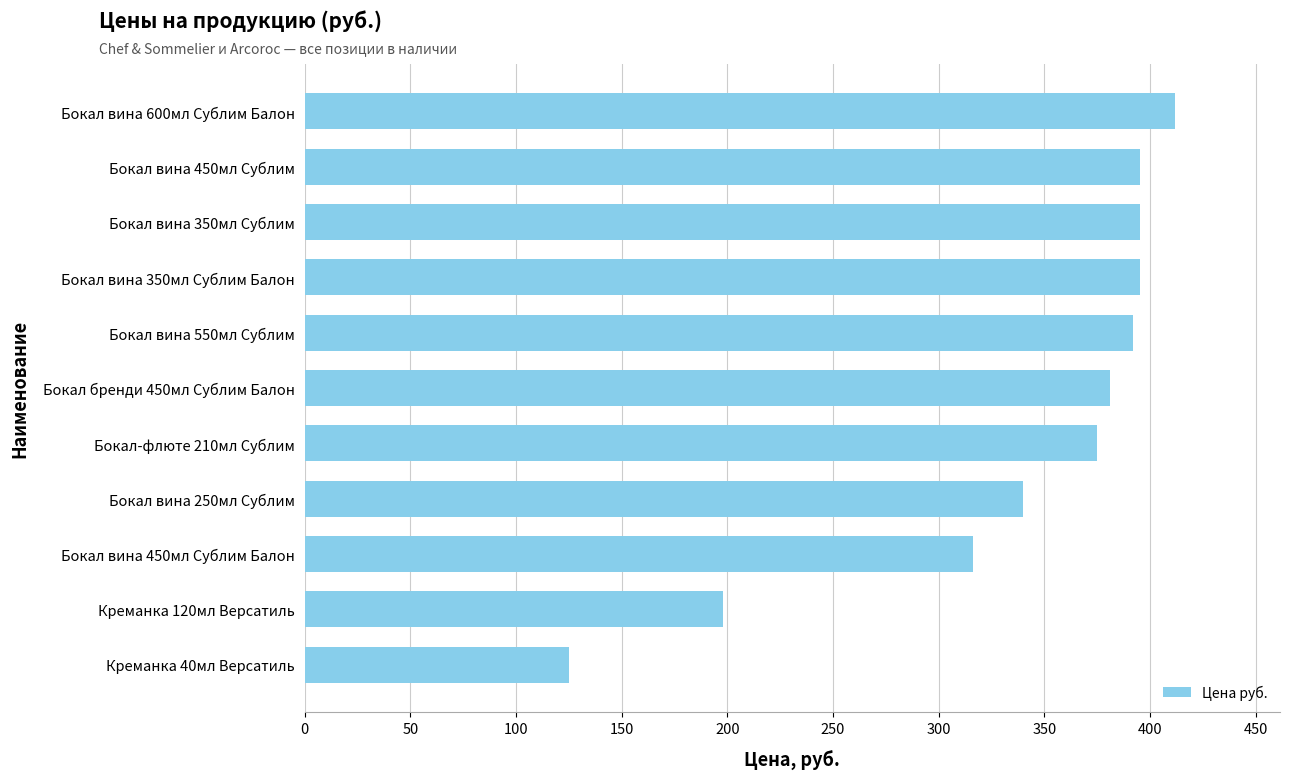

At which label is the value closest to 268?

Бокал вина 450мл Сублим Балон